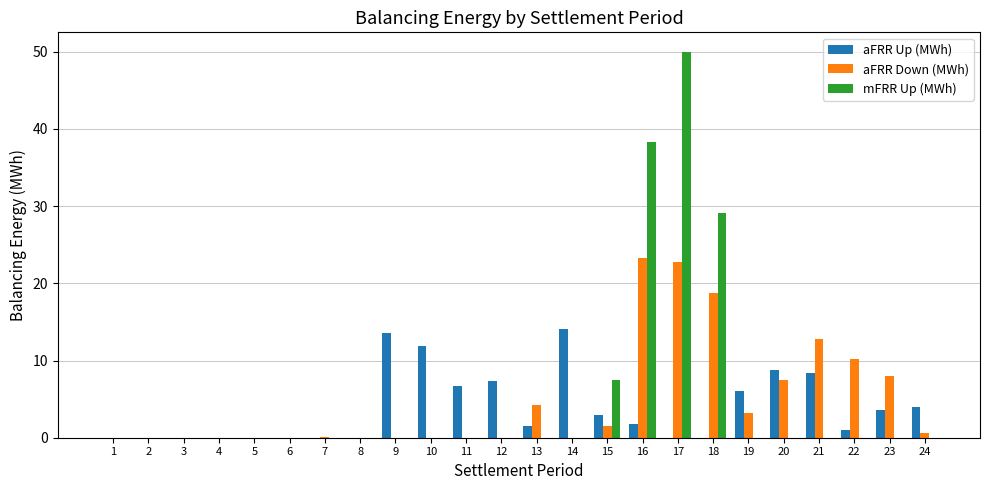

Are the bars horizontal?

No